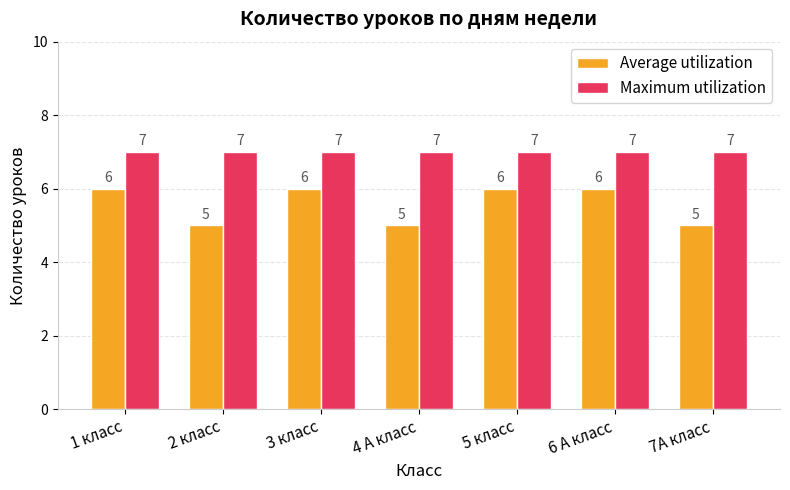

Reading right to left, transcribe all the data shown in this chart.

Average utilization: 5	6	6	5	6	5	6
Maximum utilization: 7	7	7	7	7	7	7